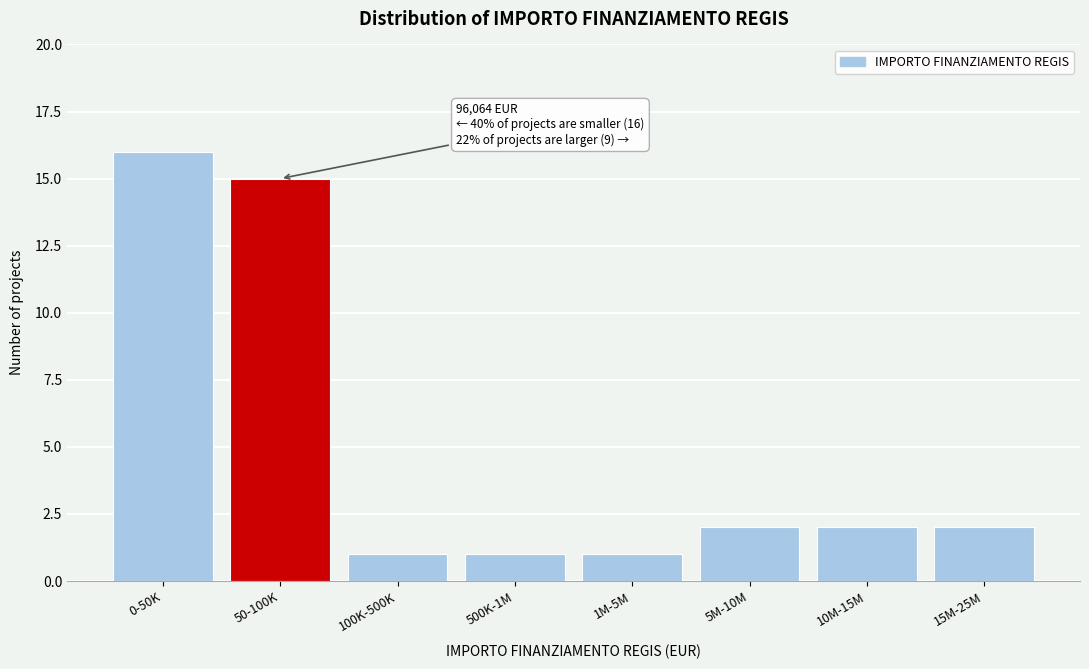

Reading left to right, transcribe all the data shown in this chart.

16	15	1	1	1	2	2	2